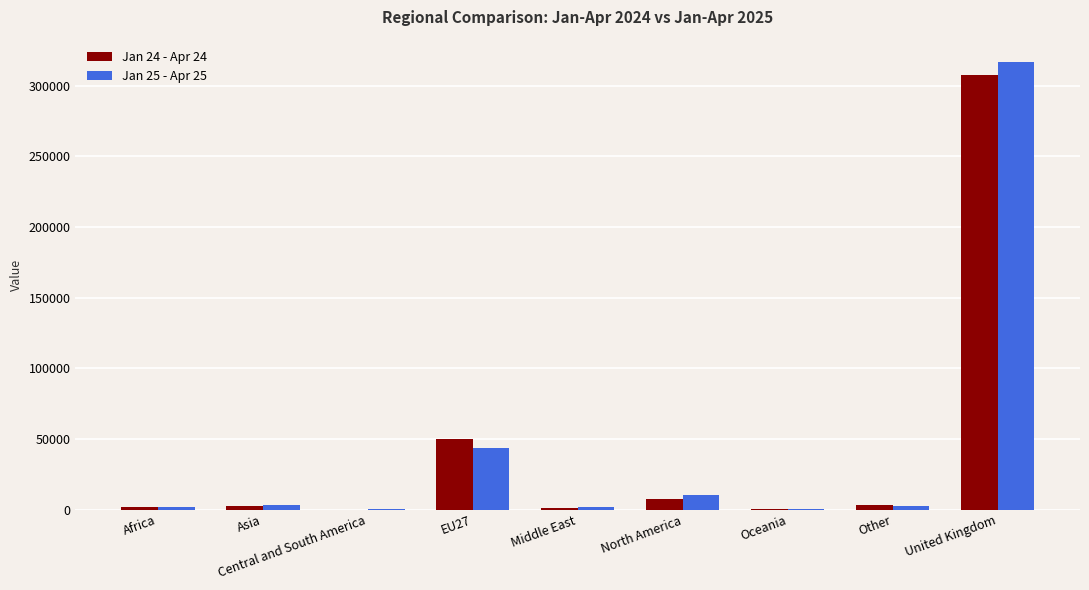

What is the greatest value displayed?

316728